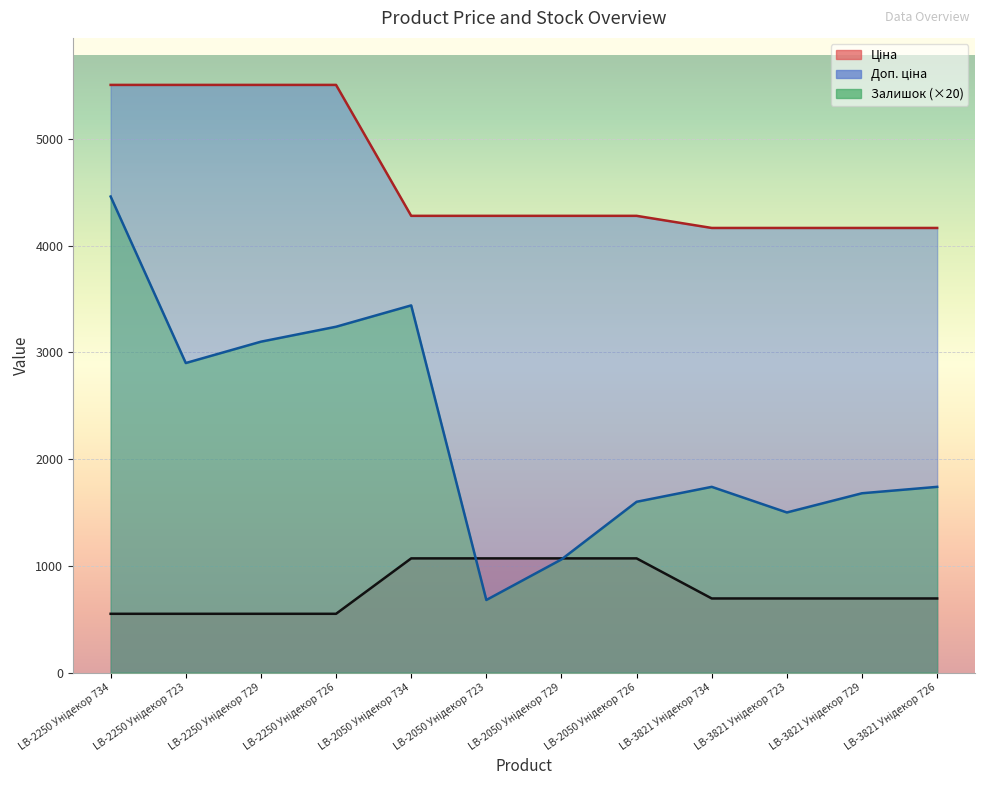

The value of Ціна at LB-2250 Унідекор 729 is 550.6. True or false?

True